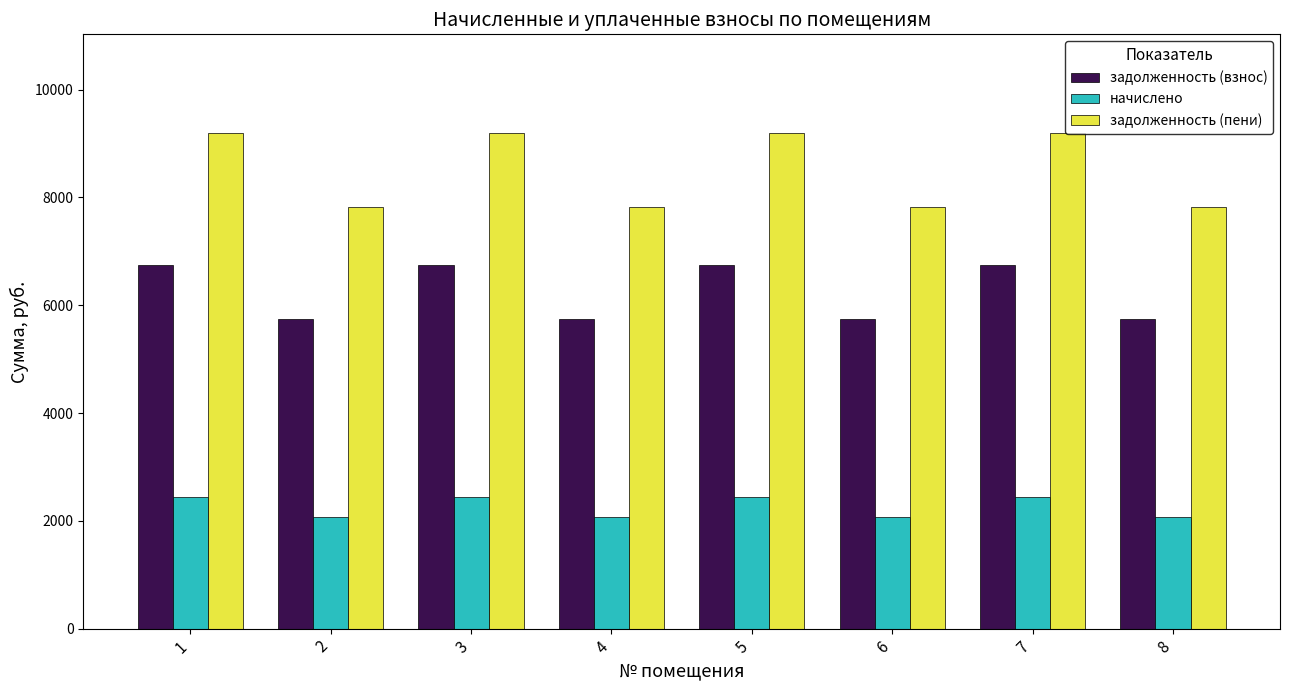

What is the average value of the задолженность (взнос) series?

6251.4